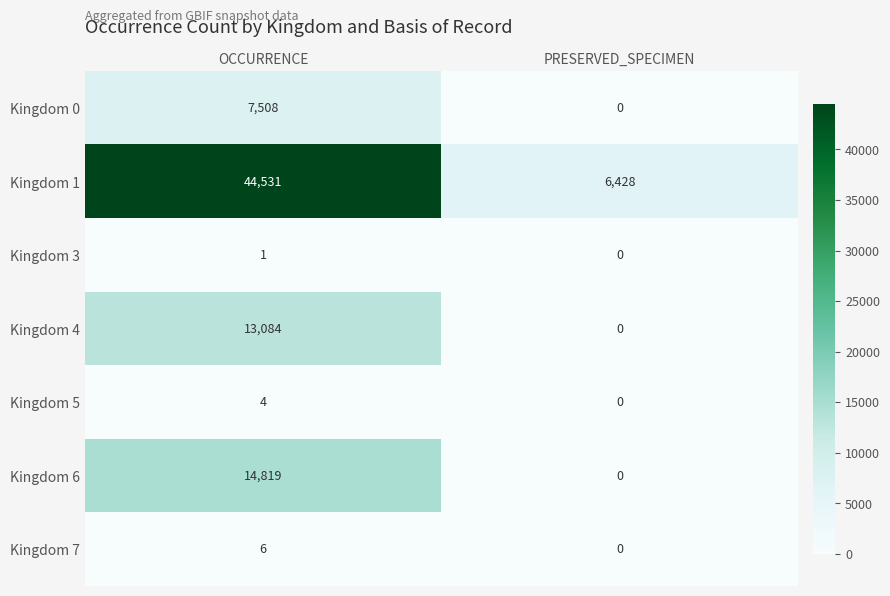

Reading right to left, list all the values displayed in this chart.

Kingdom 0: PRESERVED_SPECIMEN=0	OCCURRENCE=7508
Kingdom 1: PRESERVED_SPECIMEN=6428	OCCURRENCE=44531
Kingdom 3: PRESERVED_SPECIMEN=0	OCCURRENCE=1
Kingdom 4: PRESERVED_SPECIMEN=0	OCCURRENCE=13084
Kingdom 5: PRESERVED_SPECIMEN=0	OCCURRENCE=4
Kingdom 6: PRESERVED_SPECIMEN=0	OCCURRENCE=14819
Kingdom 7: PRESERVED_SPECIMEN=0	OCCURRENCE=6